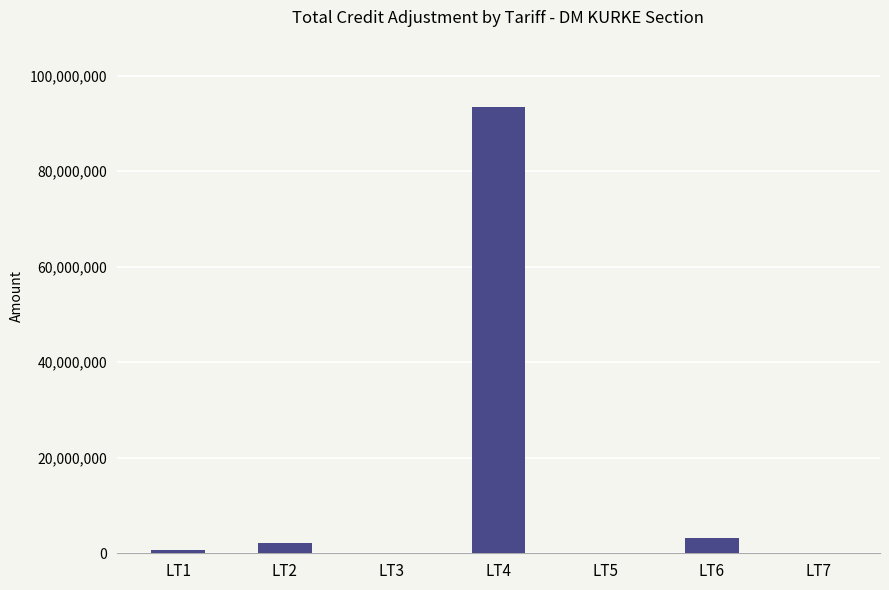

Where is the data nearest to the value 46753538?

LT6